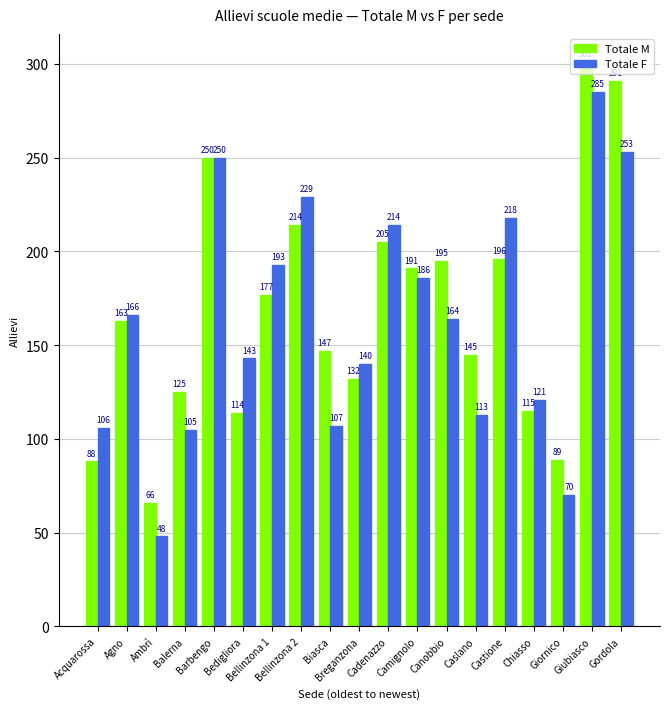

The value of Totale F at Acquarossa is 33. True or false?

False